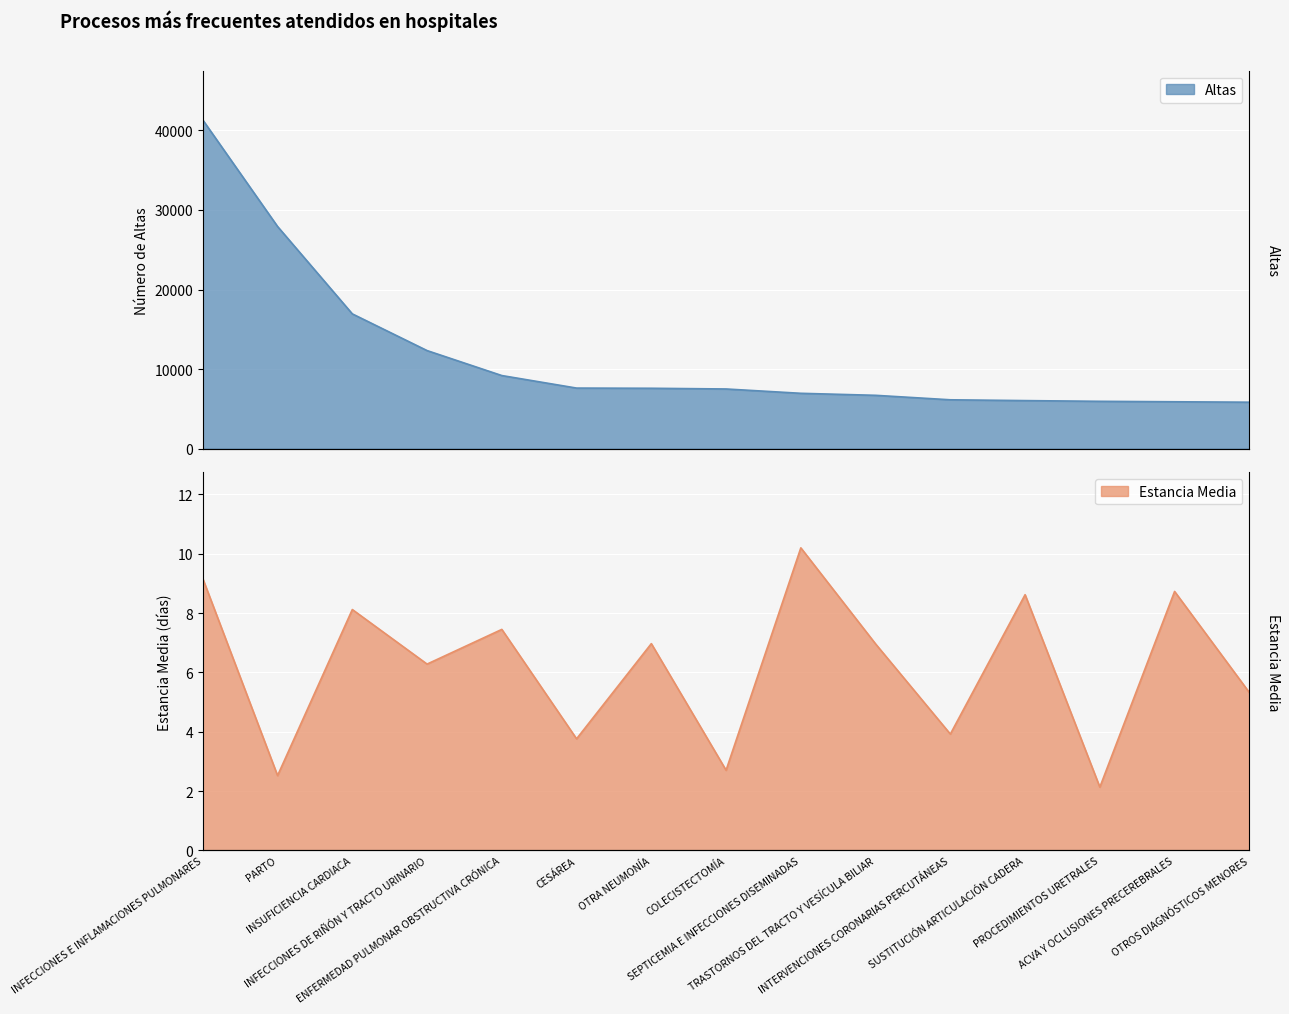

True or false: Estancia Media and Altas cross at least once.

False